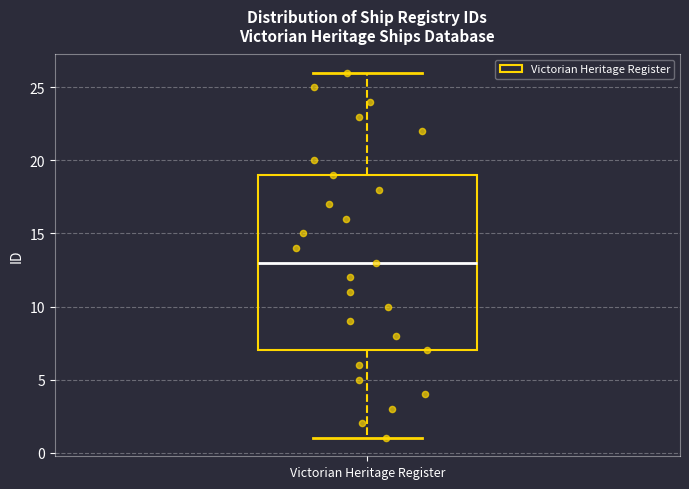

Transcribe this box plot: give where the median line is, the range the box spans, and where the two whiskers end, as read against the y-axis. The values are not printed on the chart, so give them approximately, as read against the axis.

median 13, box 7 to 19, whiskers 1 to 26